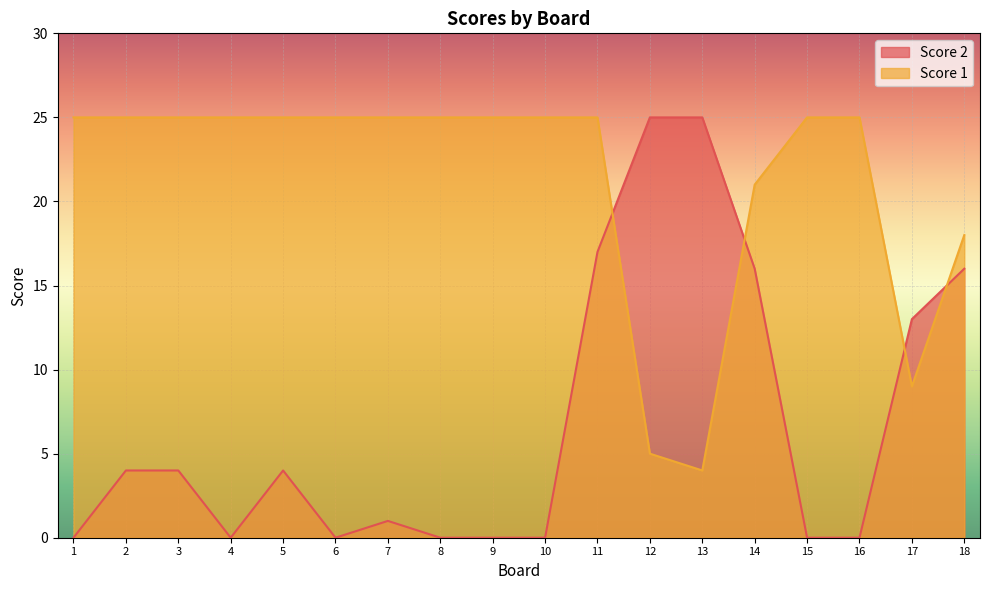

Read the Score 1 value at 6.

25